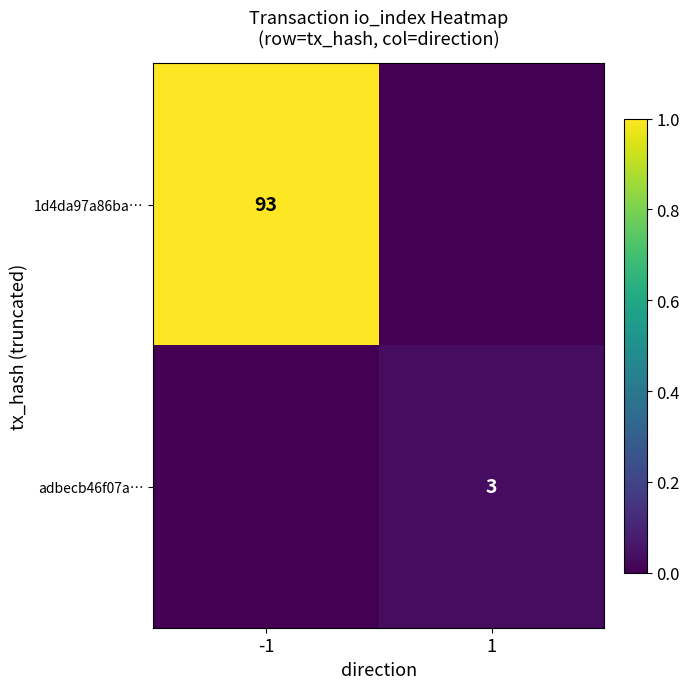

True or false: adbecb46f07a… has a value of 3 at 1.

True